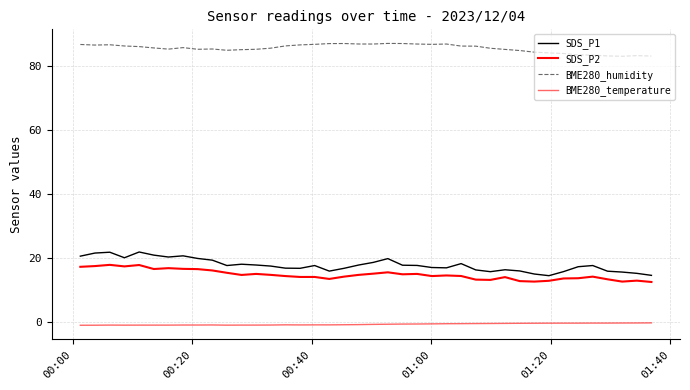

Where is the first local maximum for BME280_temperature?

00:40